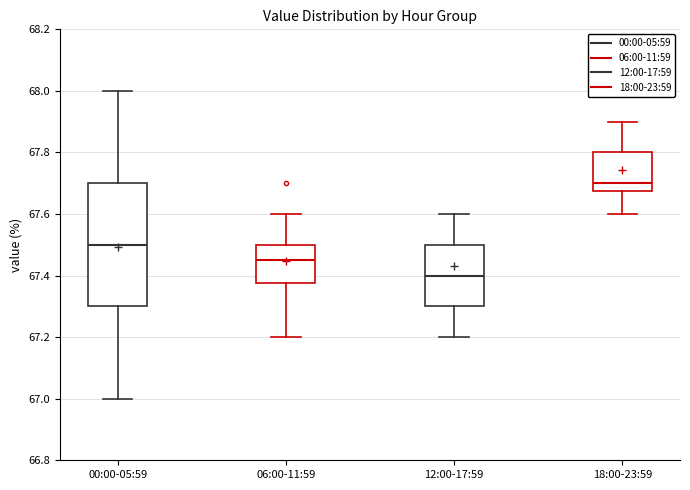

Reading left to right, read every box against the y-axis: the position of its median line, the range the box covers, and the ends of its whiskers. The values are not printed on the chart, so give them approximately, as read against the axis.

00:00-05:59: median 67.50, box 67.30 to 67.70, whiskers 67.00 to 68.00
06:00-11:59: median 67.46, box 67.38 to 67.50, whiskers 67.20 to 67.60
12:00-17:59: median 67.40, box 67.30 to 67.50, whiskers 67.20 to 67.60
18:00-23:59: median 67.70, box 67.68 to 67.80, whiskers 67.60 to 67.90